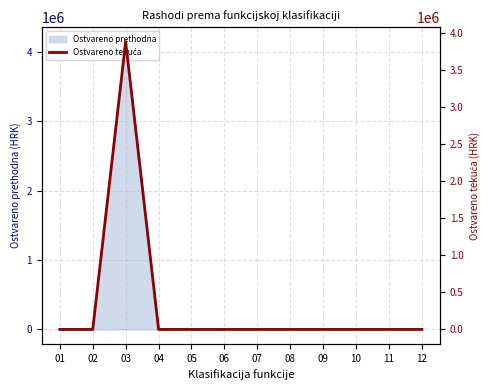

The value of Ostvareno prethodna at 02 is 0. True or false?

True